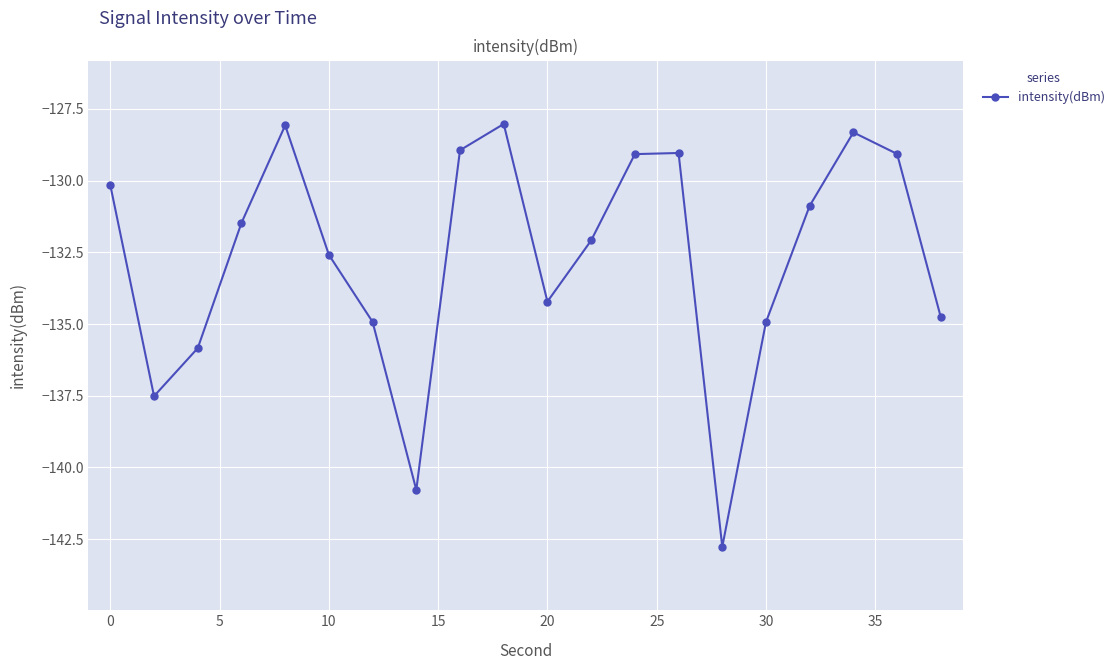

What is the value of the 4th point from the left?

-131.5